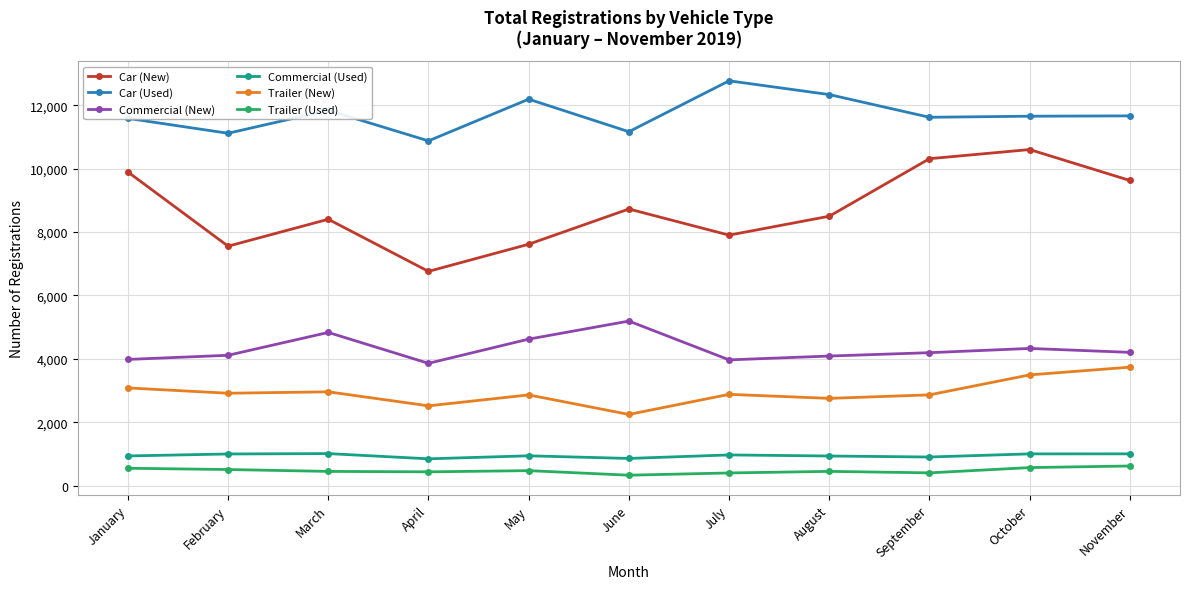

True or false: Commercial (Used) and Car (New) intersect in this chart.

False